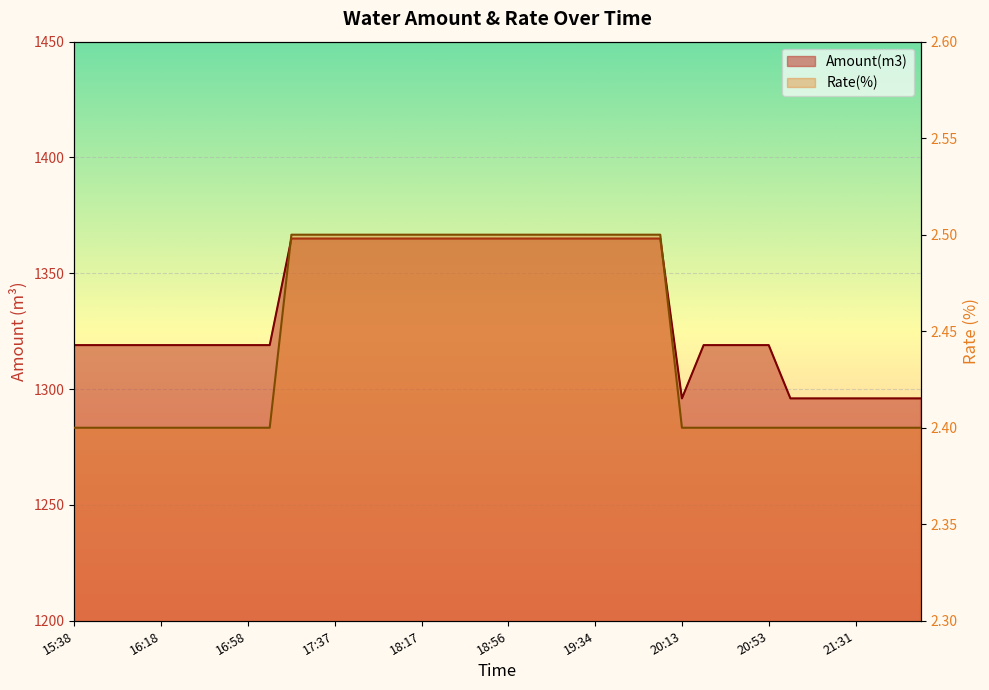

Reading right to left, list all the values displayed in this chart.

Amount(m3) line: 1296.0	1296.0	1296.0	1296.0	1296.0	1296.0	1296.0	1319.0	1319.0	1319.0	1319.0	1296.0	1365.0	1365.0	1365.0	1365.0	1365.0	1365.0	1365.0	1365.0	1365.0	1365.0	1365.0	1365.0	1365.0	1365.0	1365.0	1365.0	1365.0	1365.0	1319.0	1319.0	1319.0	1319.0	1319.0	1319.0	1319.0	1319.0	1319.0	1319.0
Rate(%) line: 2.4	2.4	2.4	2.4	2.4	2.4	2.4	2.4	2.4	2.4	2.4	2.4	2.5	2.5	2.5	2.5	2.5	2.5	2.5	2.5	2.5	2.5	2.5	2.5	2.5	2.5	2.5	2.5	2.5	2.5	2.4	2.4	2.4	2.4	2.4	2.4	2.4	2.4	2.4	2.4